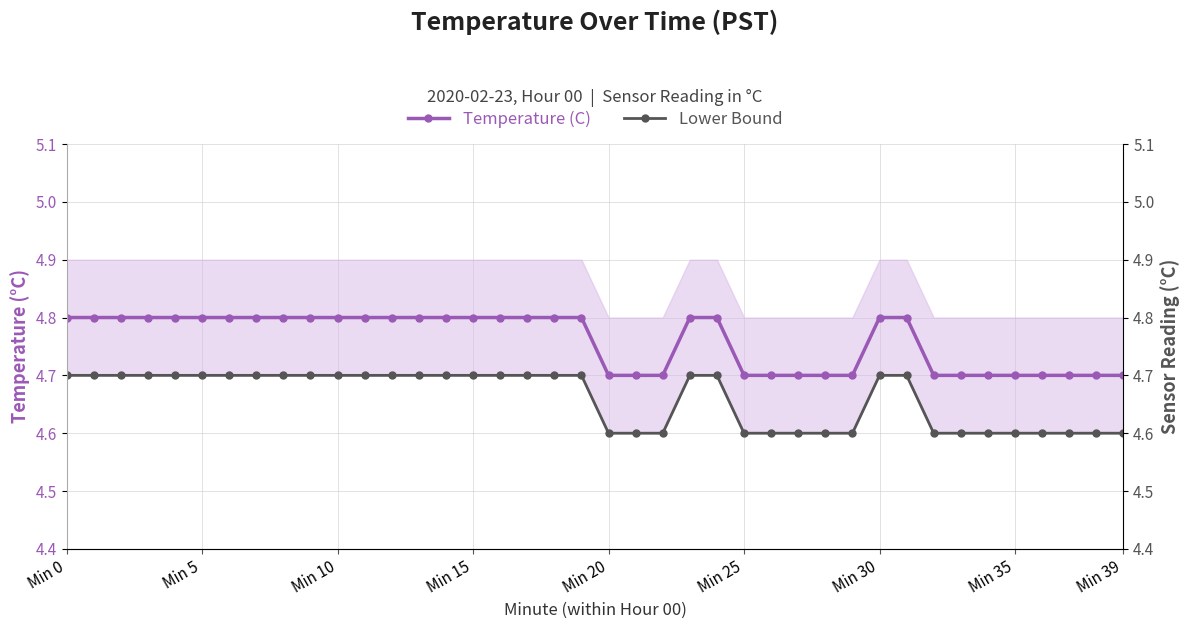

What is the difference between the highest and lowest values at Min 5?

0.1